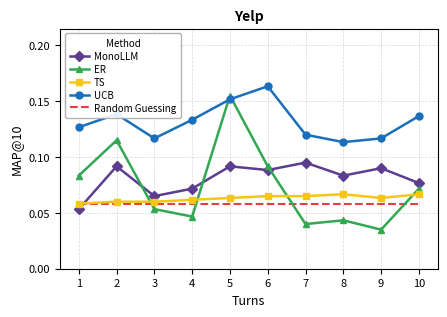

The Random Guessing series shows 0.0 at 7. True or false?

False